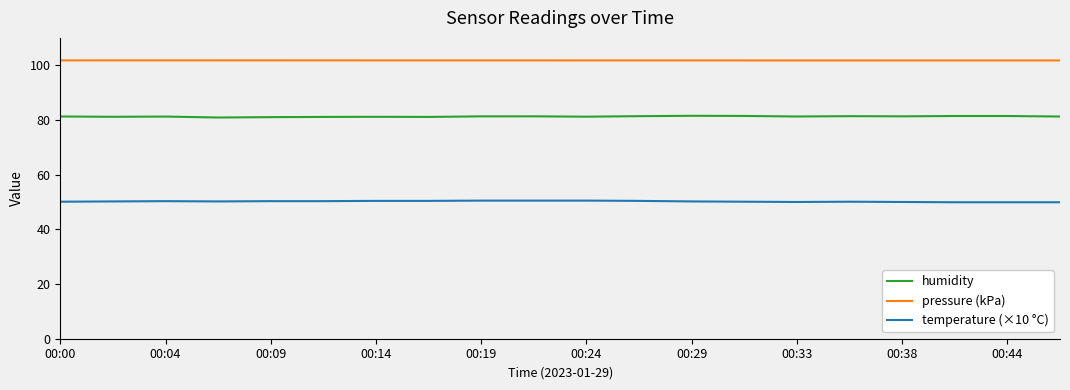

True or false: pressure (kPa) and temperature (×10 °C) cross at least once.

False